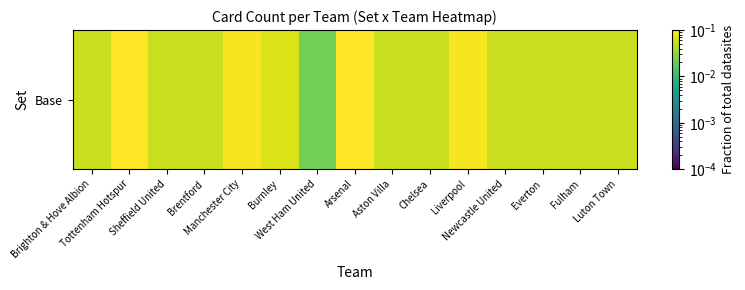

Reading left to right, list all the values displayed in this chart.

0.1	0.1	0.1	0.1	0.1	0.1	0.0	0.1	0.1	0.1	0.1	0.1	0.1	0.1	0.1